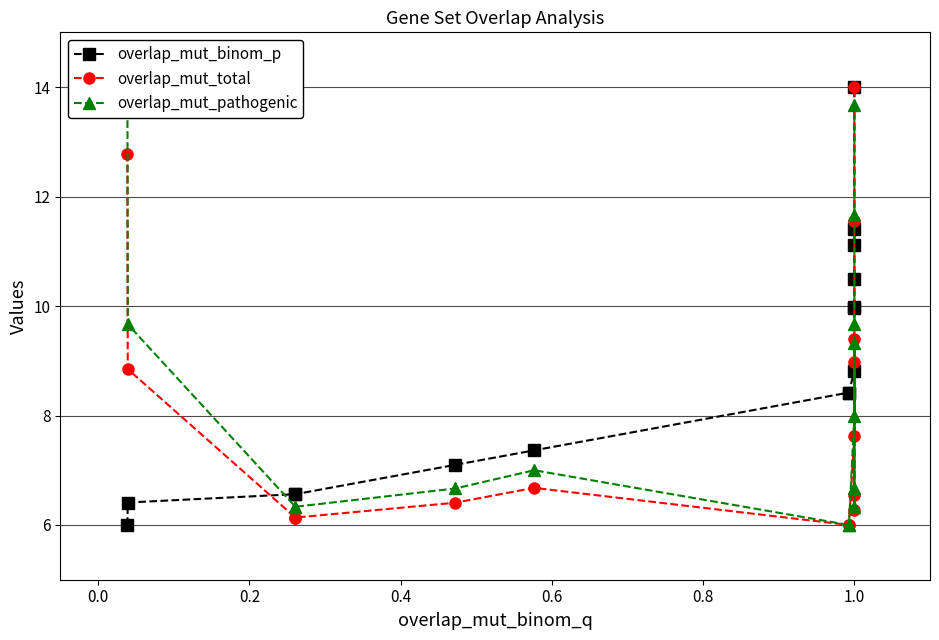

How many data points in overlap_mut_binom_p are above 8?

9